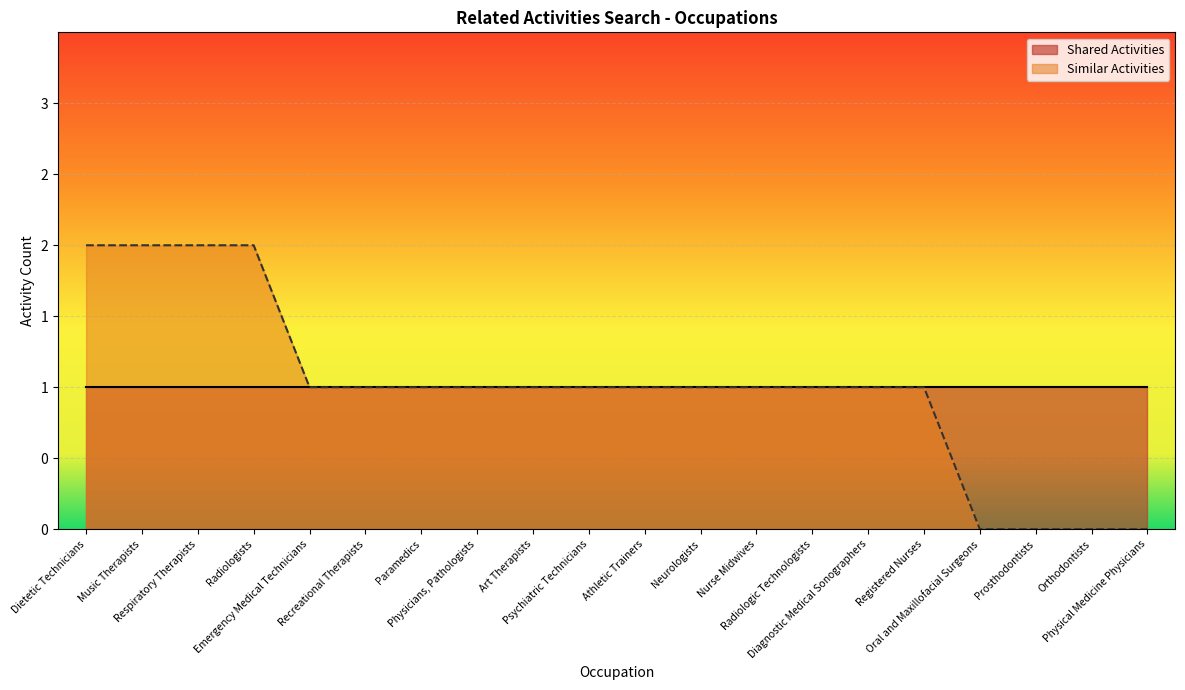

Rank the categories by value from lowest to highest.

Oral and Maxillofacial Surgeons, Prosthodontists, Orthodontists, Physical Medicine Physicians, Emergency Medical Technicians, Recreational Therapists, Paramedics, Physicians, Pathologists, Art Therapists, Psychiatric Technicians, Athletic Trainers, Neurologists, Nurse Midwives, Radiologic Technologists, Diagnostic Medical Sonographers, Registered Nurses, Dietetic Technicians, Music Therapists, Respiratory Therapists, Radiologists